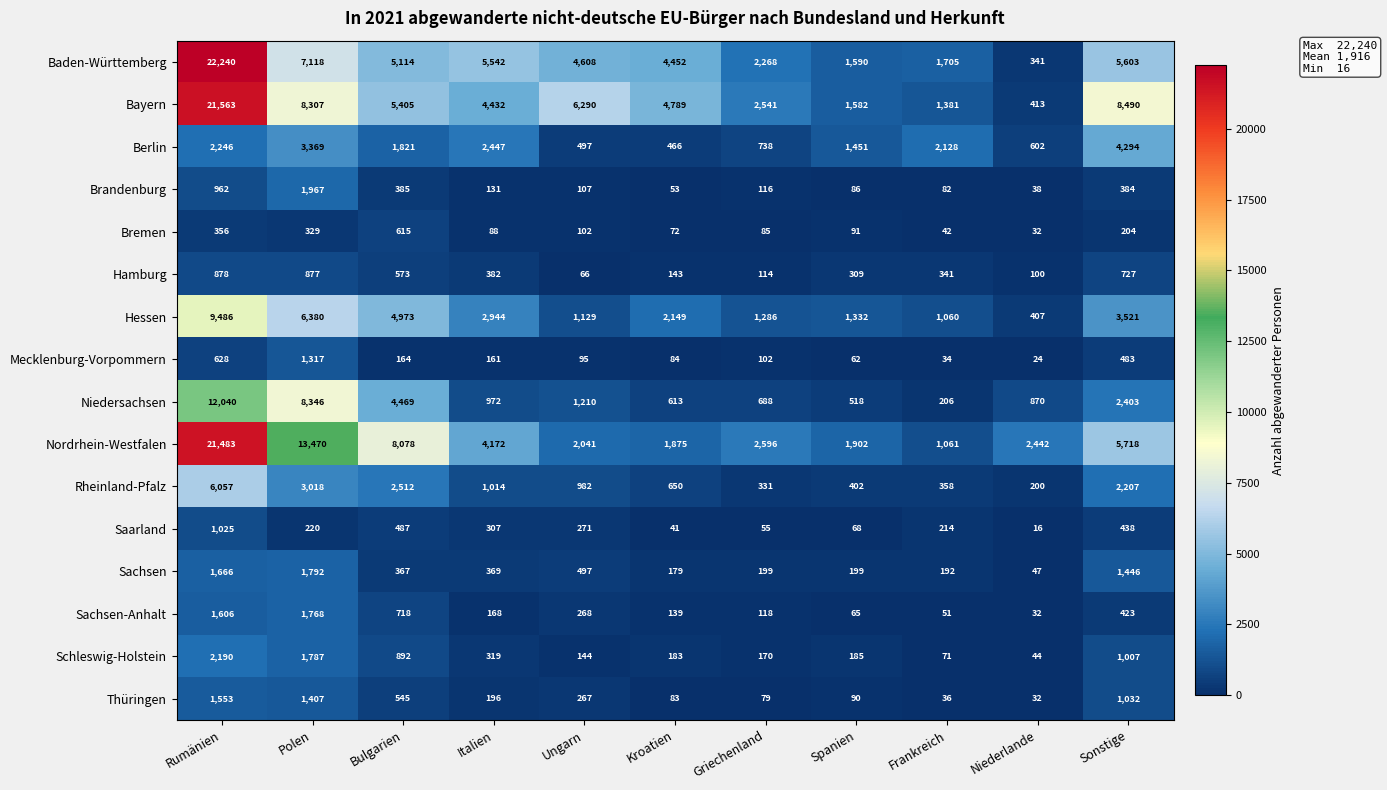

What is the total value across all series at Polen?

61472